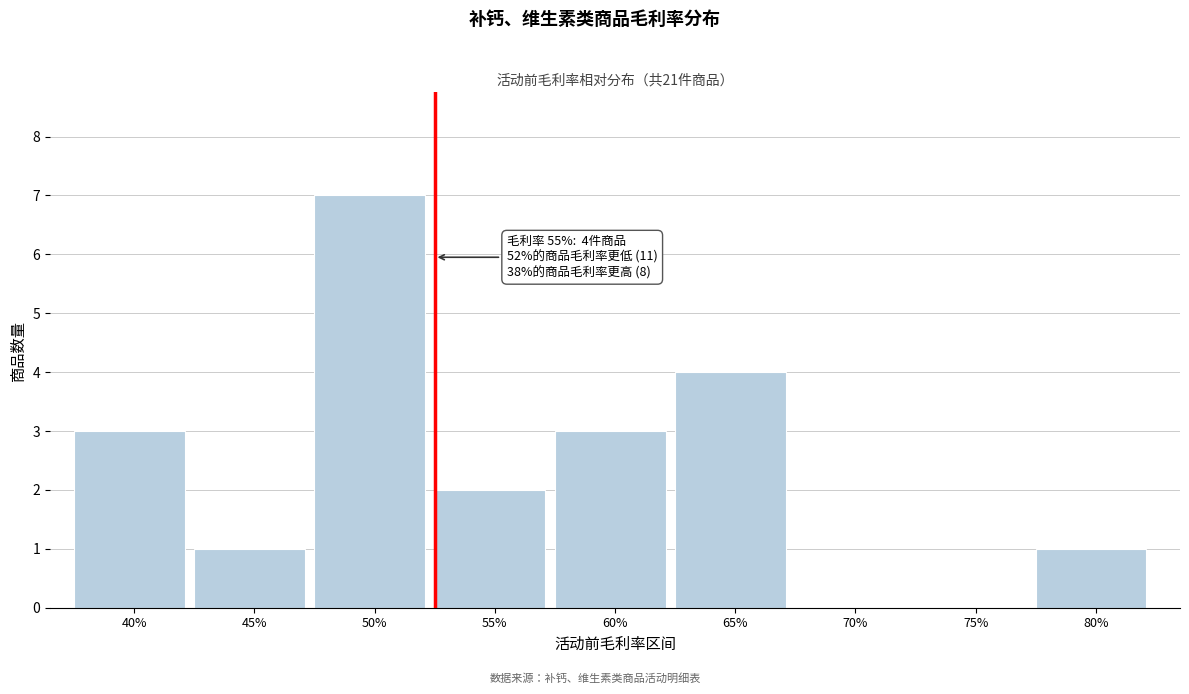

Reading right to left, what are all the values shown in this chart?

80%=1	75%=0	70%=0	65%=4	60%=3	55%=2	50%=7	45%=1	40%=3